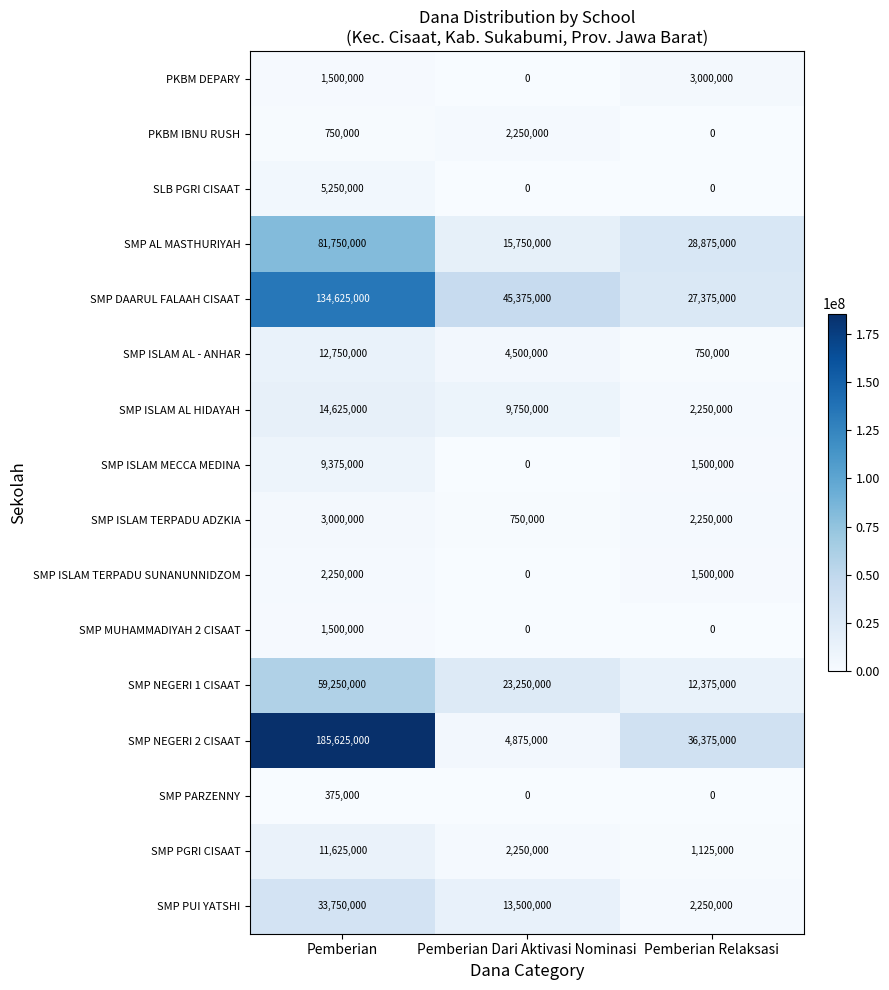

What is the sum of all SMP PGRI CISAAT values?

15000000